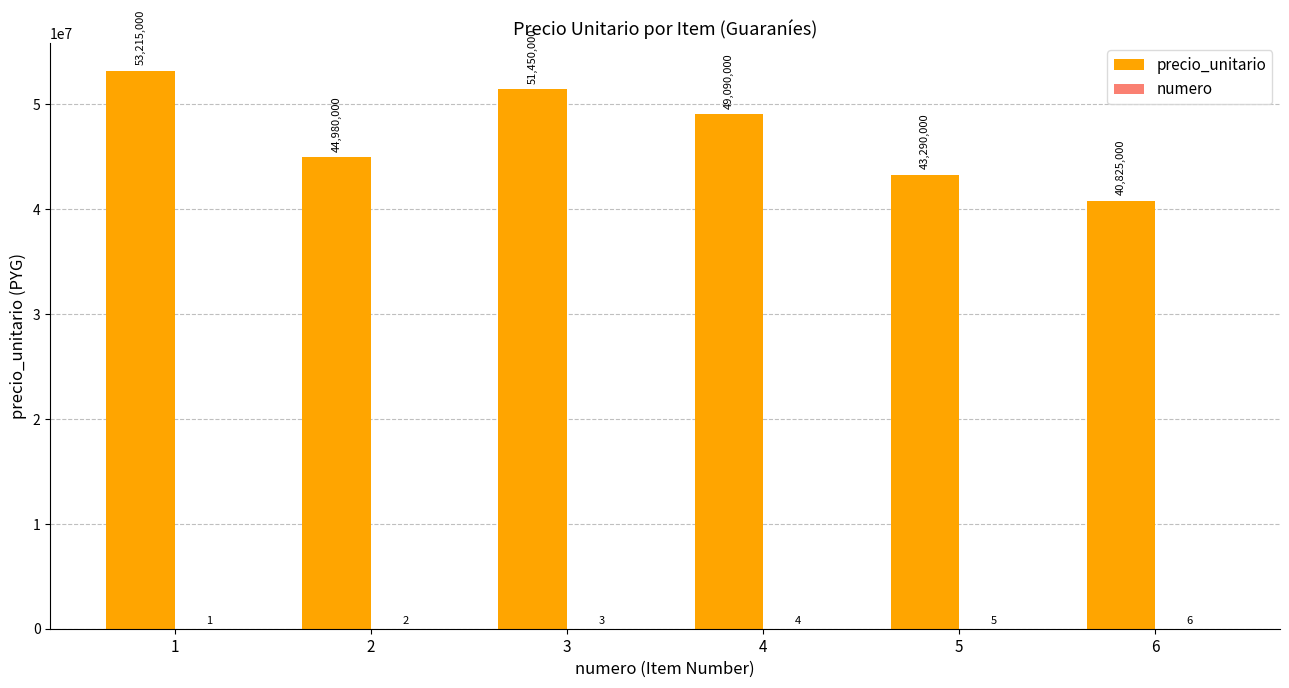

How many precio_unitario values are between 43290000 and 51450000?

4